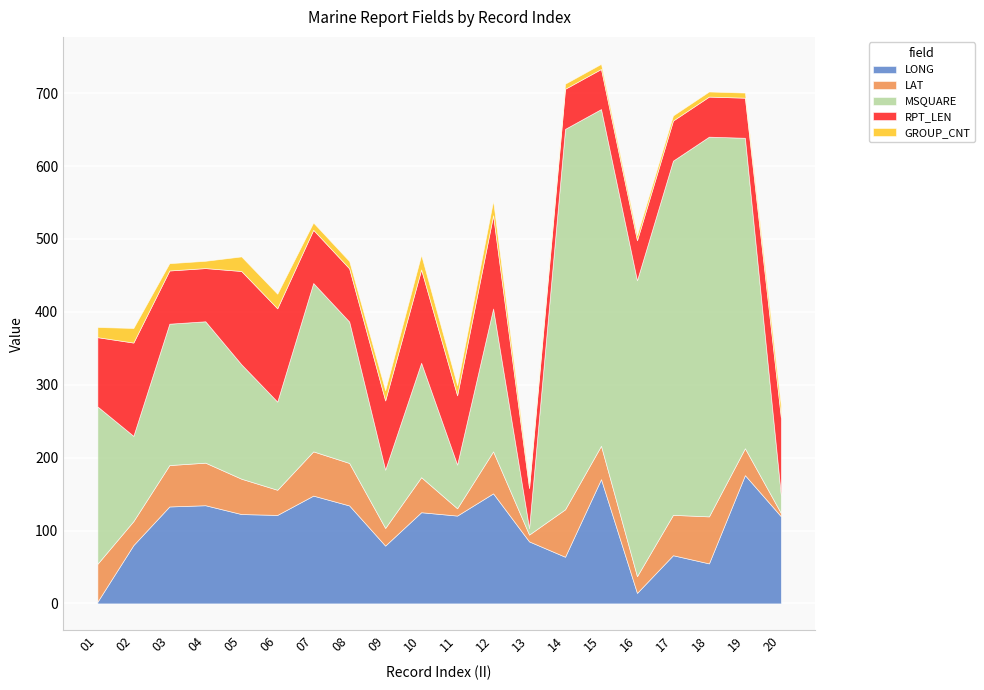

Which label corresponds to the largest value in the chart?

14